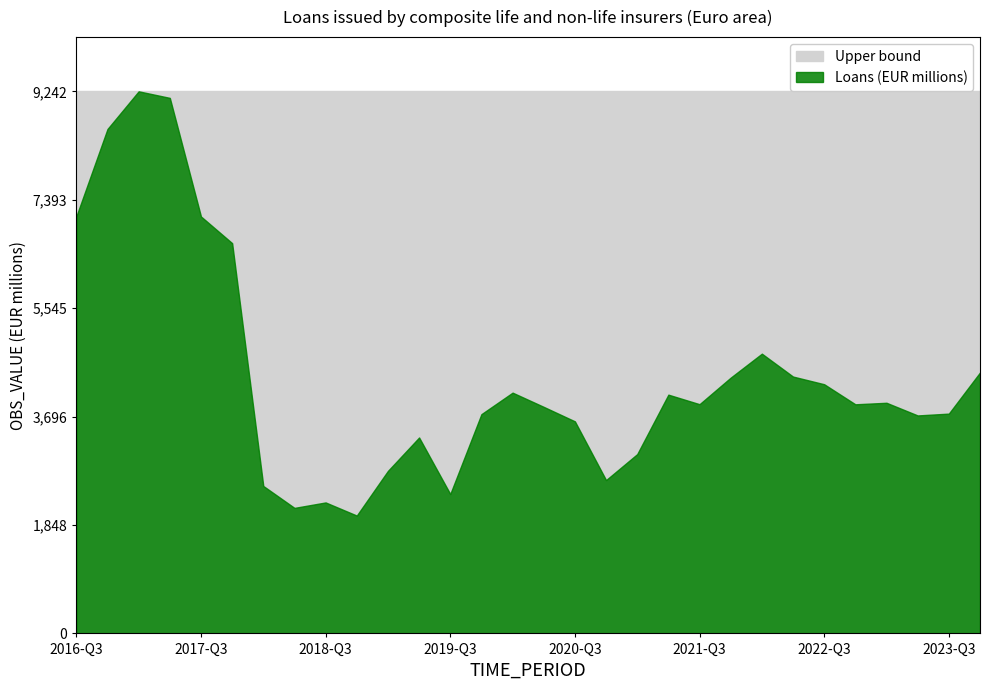

Is it true that Upper bound equals 9242.5 at 2022-Q3?

True